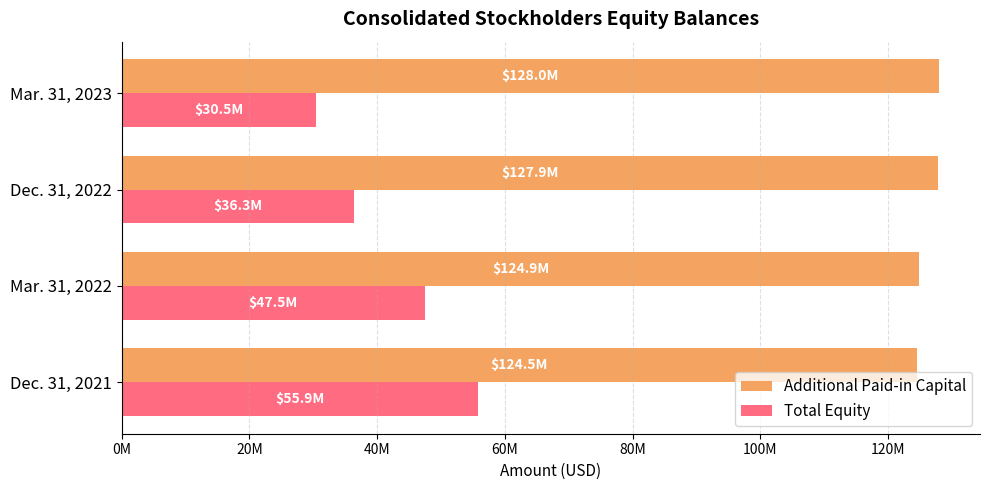

What are all the series names shown in the legend?

Additional Paid-in Capital, Total Equity